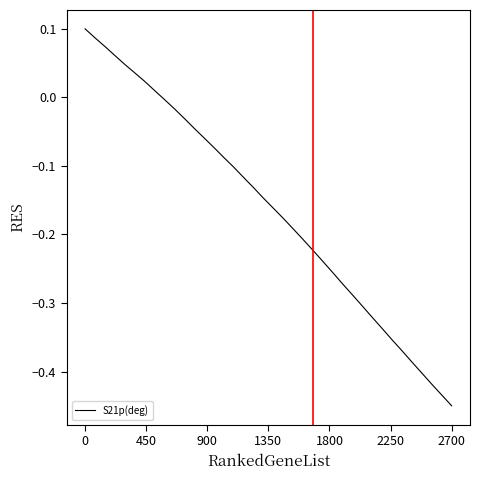

Count the number of values greater than 0.

8